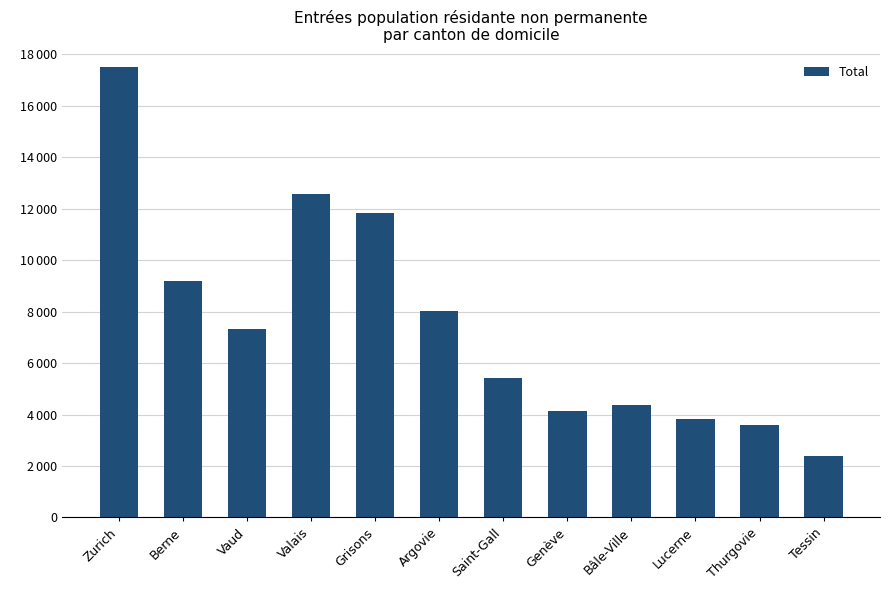

Reading left to right, transcribe all the data shown in this chart.

Zurich=17512	Berne=9187	Vaud=7338	Valais=12562	Grisons=11827	Argovie=8009	Saint-Gall=5435	Genève=4153	Bâle-Ville=4372	Lucerne=3829	Thurgovie=3589	Tessin=2401